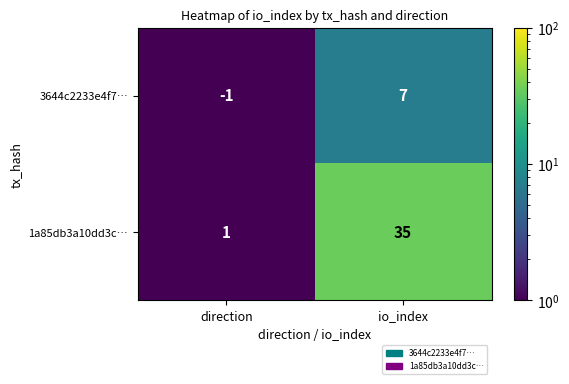

List the series in order of their peak value, highest first.

1a85db3a10dd3c…, 3644c2233e4f7…